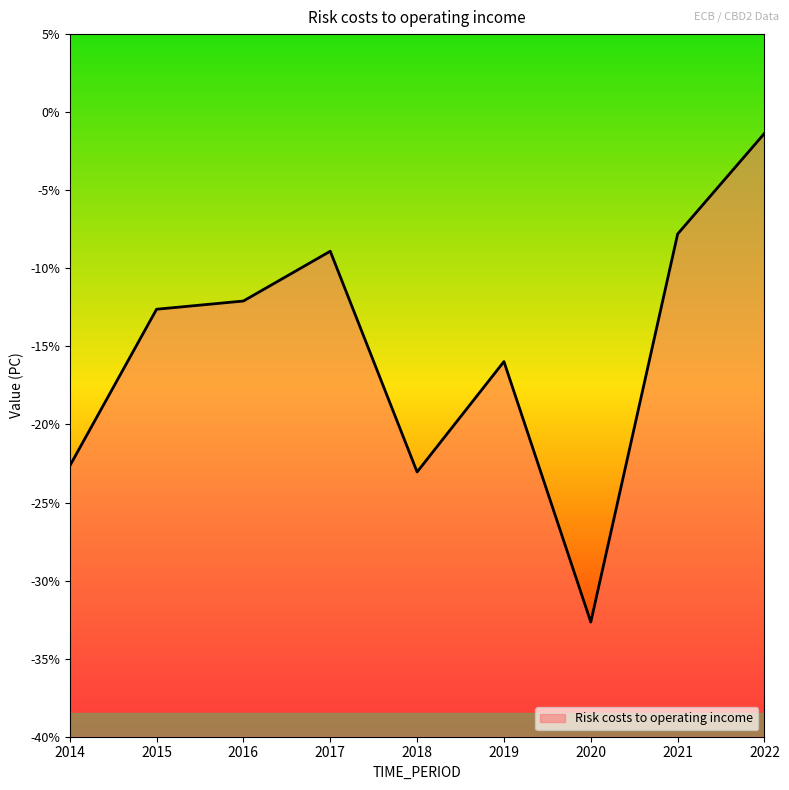

What is the sum of all values?

-137.1